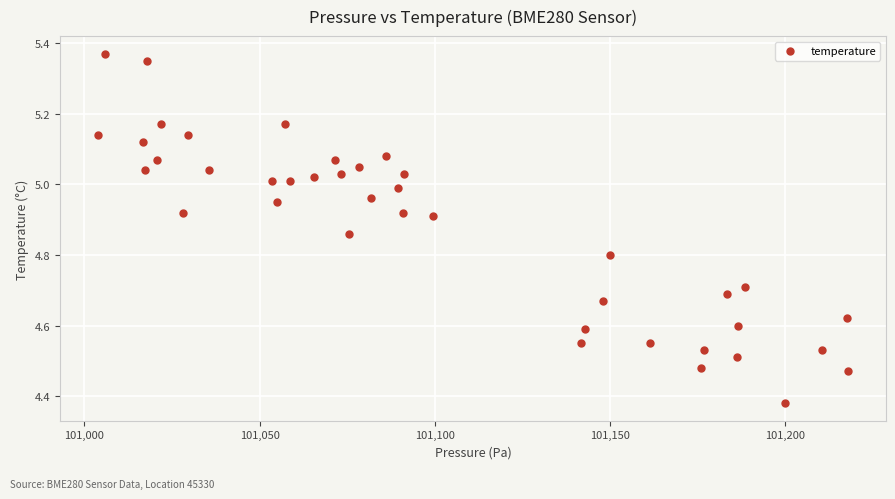

What is the range of Y values (max minus min)?

1.0